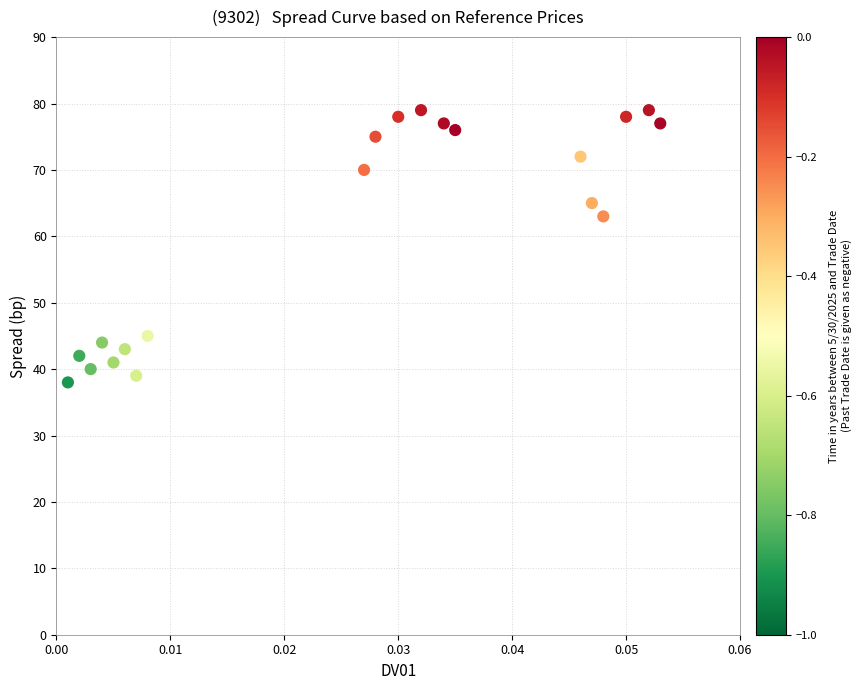

What Y value in the scatter plot is closest to 58?

63